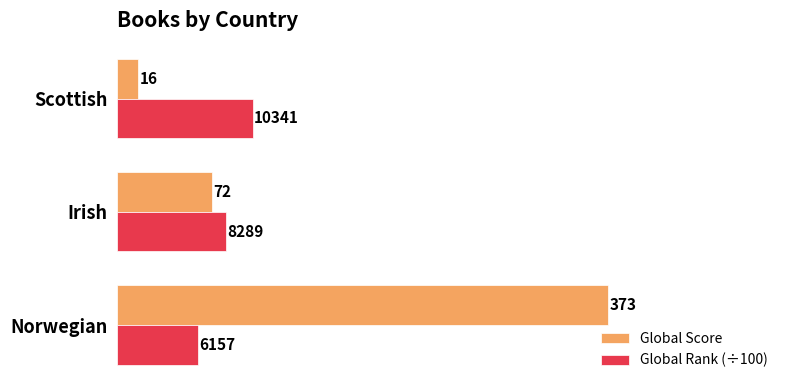

Count the number of data series in this chart.

2